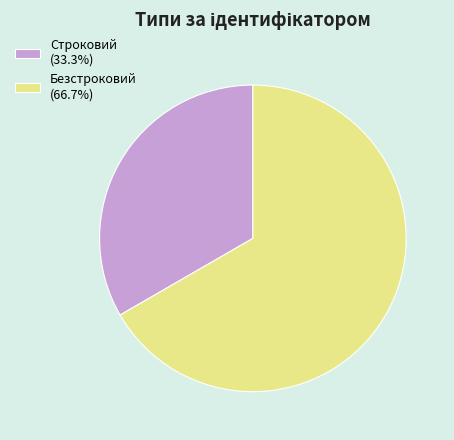

What is the ratio of the value at Безстроковий (66.7%) to the value at Строковий (33.3%)?

2.0